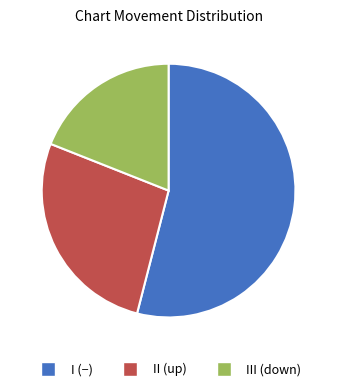

True or false: III (down) accounts for 5% of the total.

False